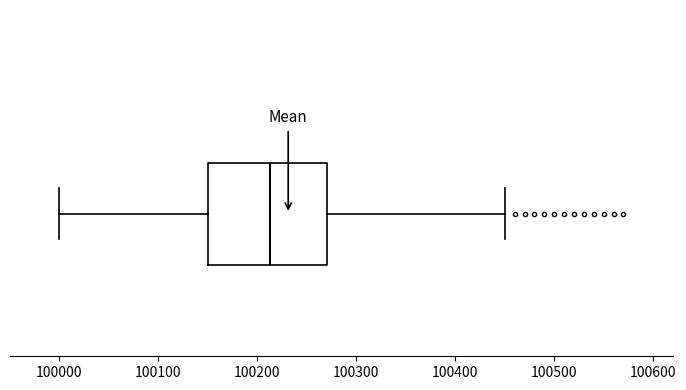

Transcribe this box plot: give where the median line is, the range the box spans, and where the two whiskers end, as read against the x-axis. The values are not printed on the chart, so give them approximately, as read against the axis.

median 100210, box 100150 to 100270, whiskers 100000 to 100450